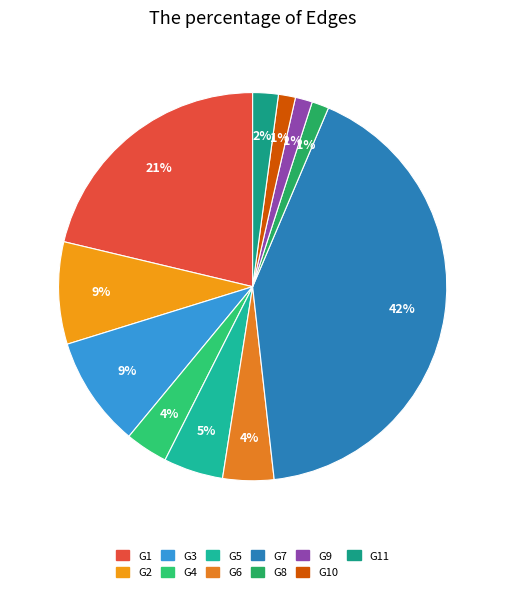

How many segments does this pie chart have?

11